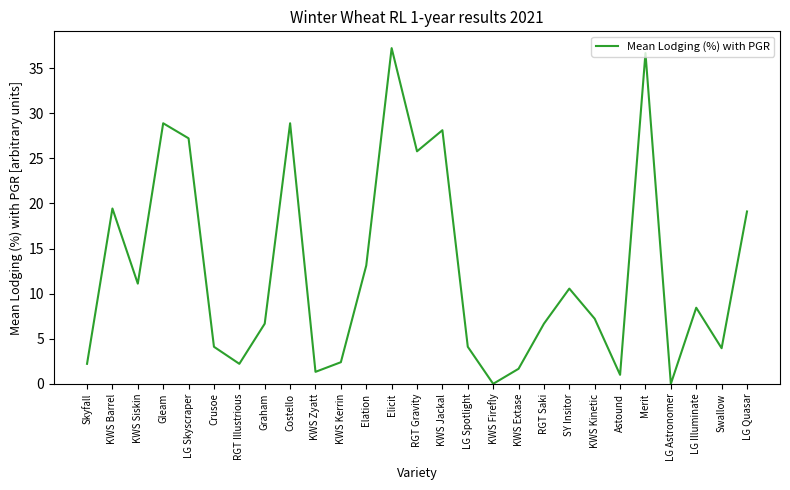

The value at RGT Illustrious is 2.2. True or false?

True